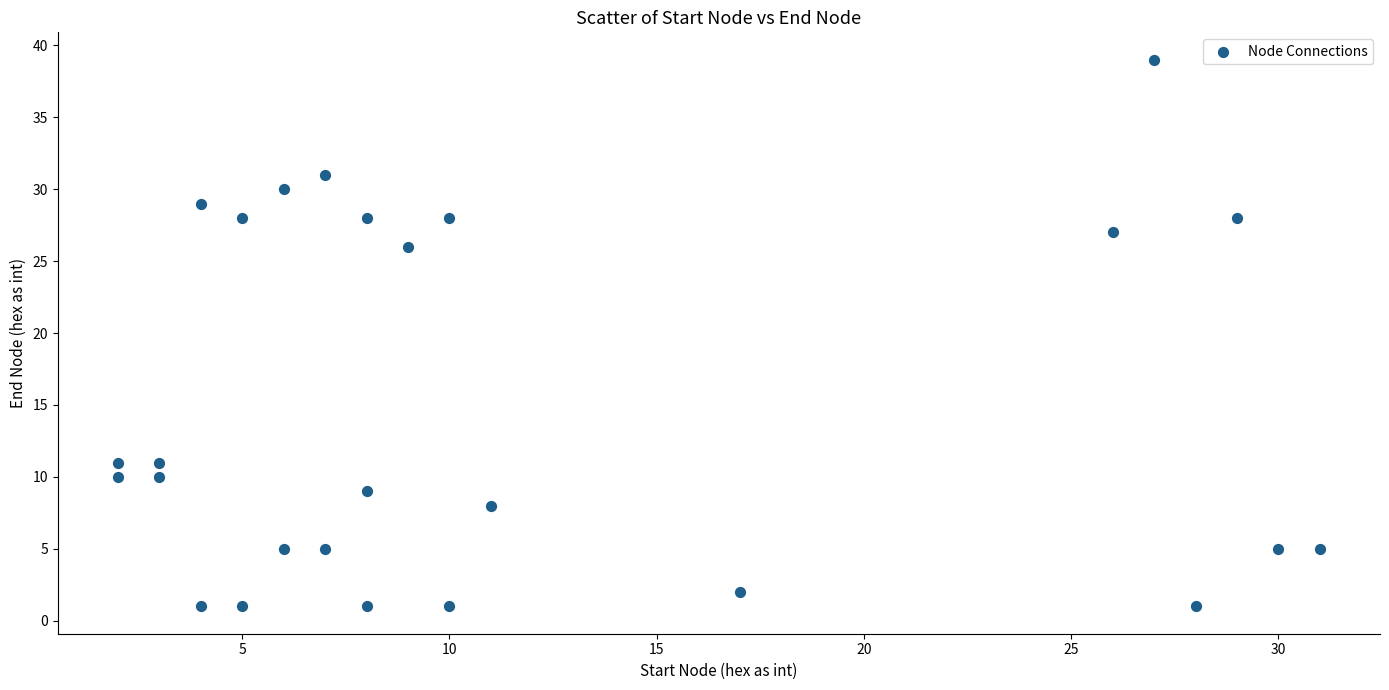

What is the range of X values (max minus min)?

29